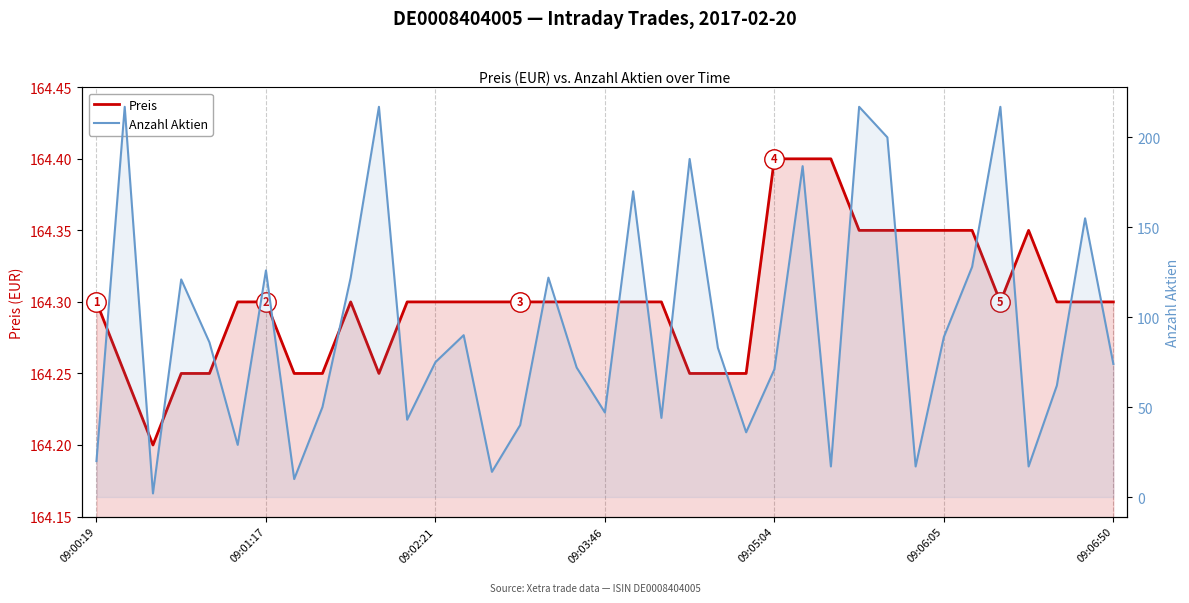

At which label does Anzahl Aktien first exceed 75?

09:01:17